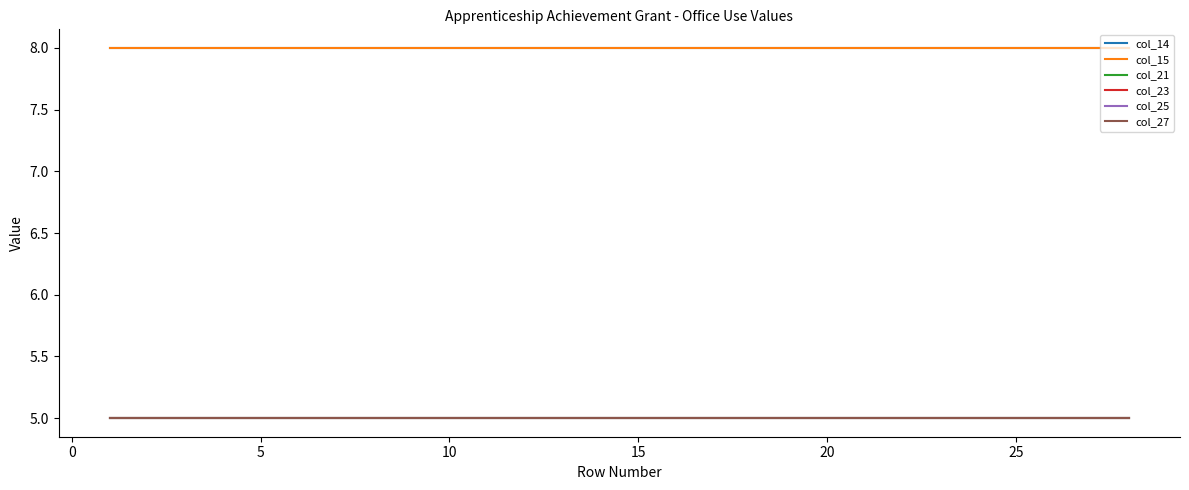

Reading left to right, list all the values displayed in this chart.

col_14: 8	8	8	8	8	8	8	8	8	8	8	8	8	8	8	8	8	8	8	8	8	8	8	8	8	8	8	8
col_15: 8	8	8	8	8	8	8	8	8	8	8	8	8	8	8	8	8	8	8	8	8	8	8	8	8	8	8	8
col_21: 5	5	5	5	5	5	5	5	5	5	5	5	5	5	5	5	5	5	5	5	5	5	5	5	5	5	5	5
col_23: 5	5	5	5	5	5	5	5	5	5	5	5	5	5	5	5	5	5	5	5	5	5	5	5	5	5	5	5
col_25: 5	5	5	5	5	5	5	5	5	5	5	5	5	5	5	5	5	5	5	5	5	5	5	5	5	5	5	5
col_27: 5	5	5	5	5	5	5	5	5	5	5	5	5	5	5	5	5	5	5	5	5	5	5	5	5	5	5	5